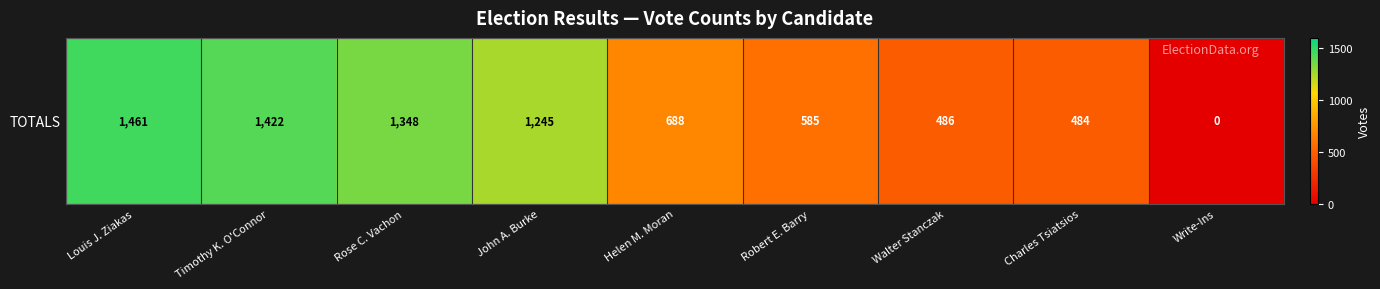

True or false: the data shows 493 at Write-Ins.

False